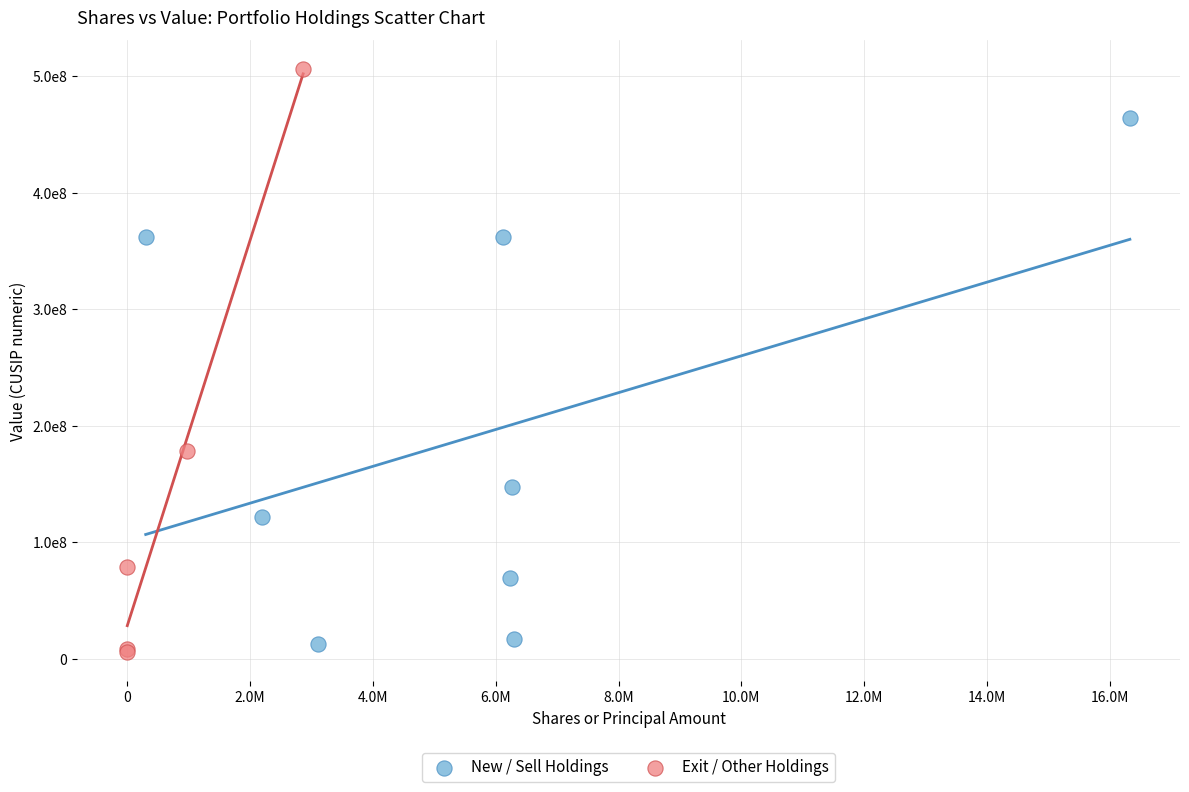

Which series contains the lowest Y value?

Exit / Other Holdings